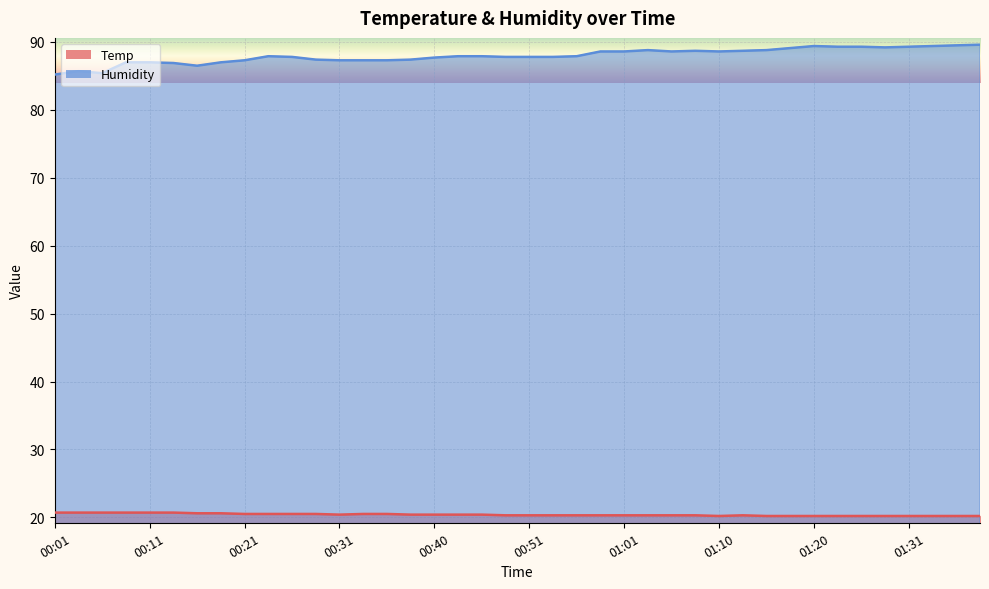

Count the number of data series in this chart.

2